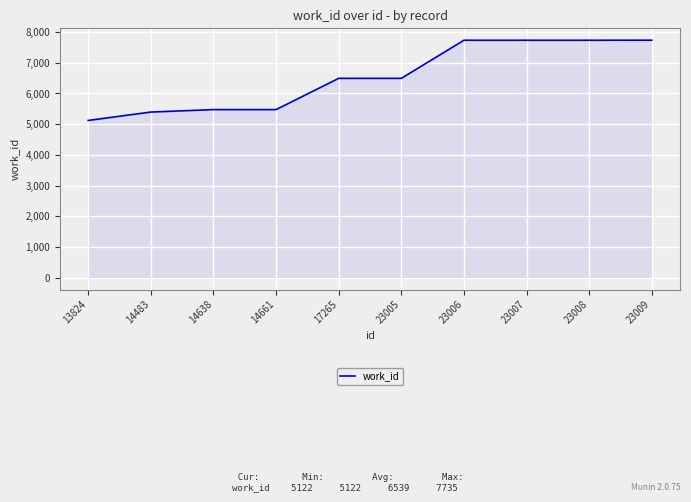

How many values are below 6493?

4